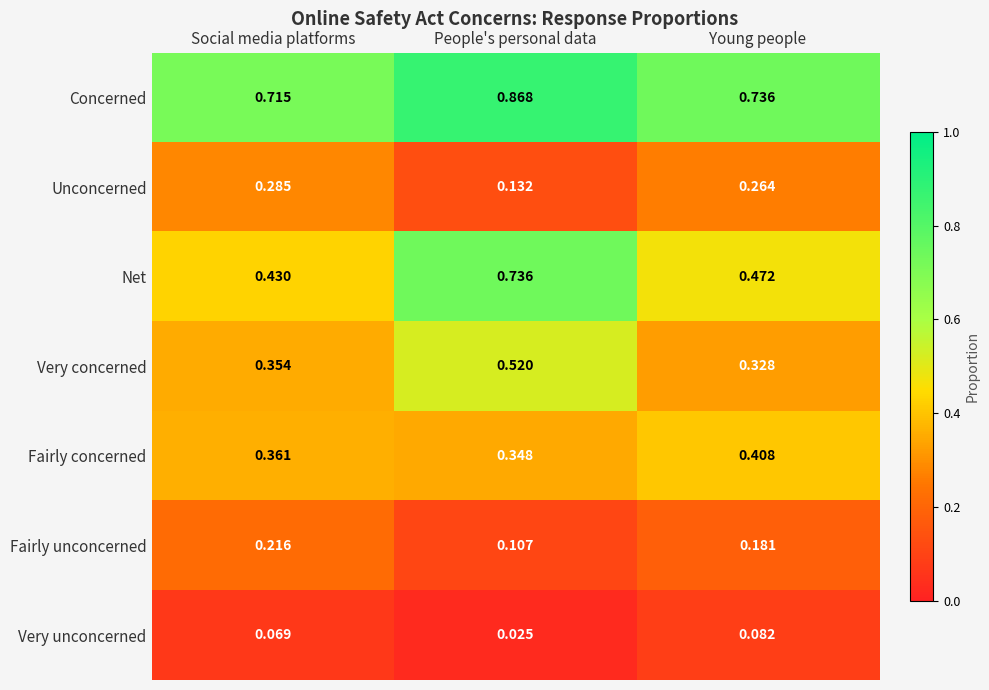

Which series has the widest spread of values?

Net